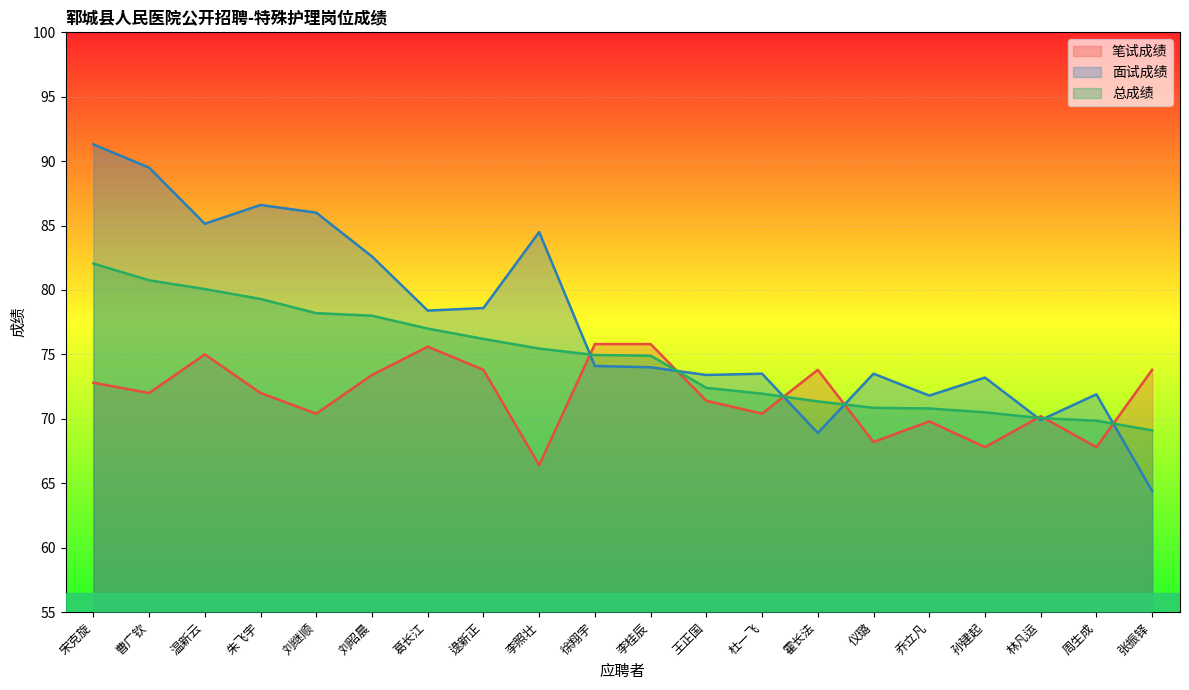

List the series in order of their peak value, lowest first.

笔试成绩, 总成绩, 面试成绩